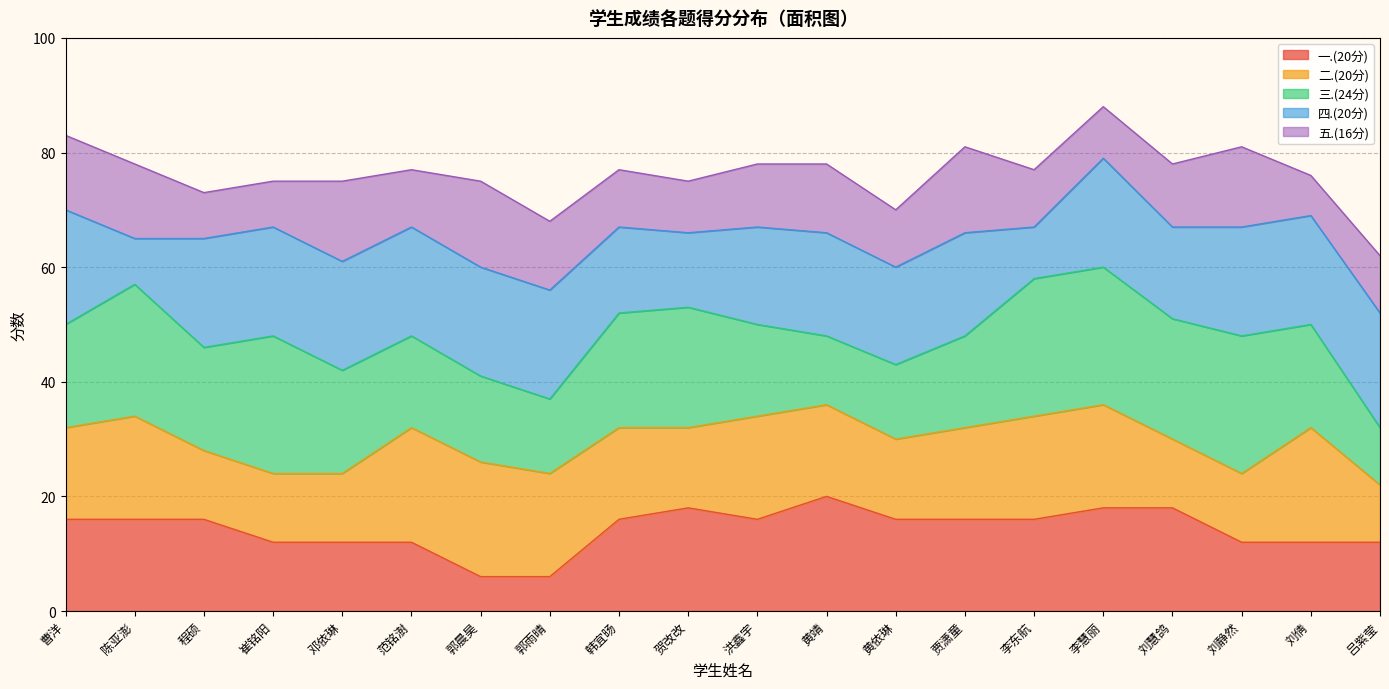

Where does the 总分 series first go above 77?

曹洋